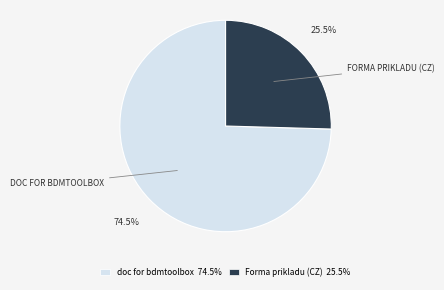

Is there a majority slice in this chart?

Yes